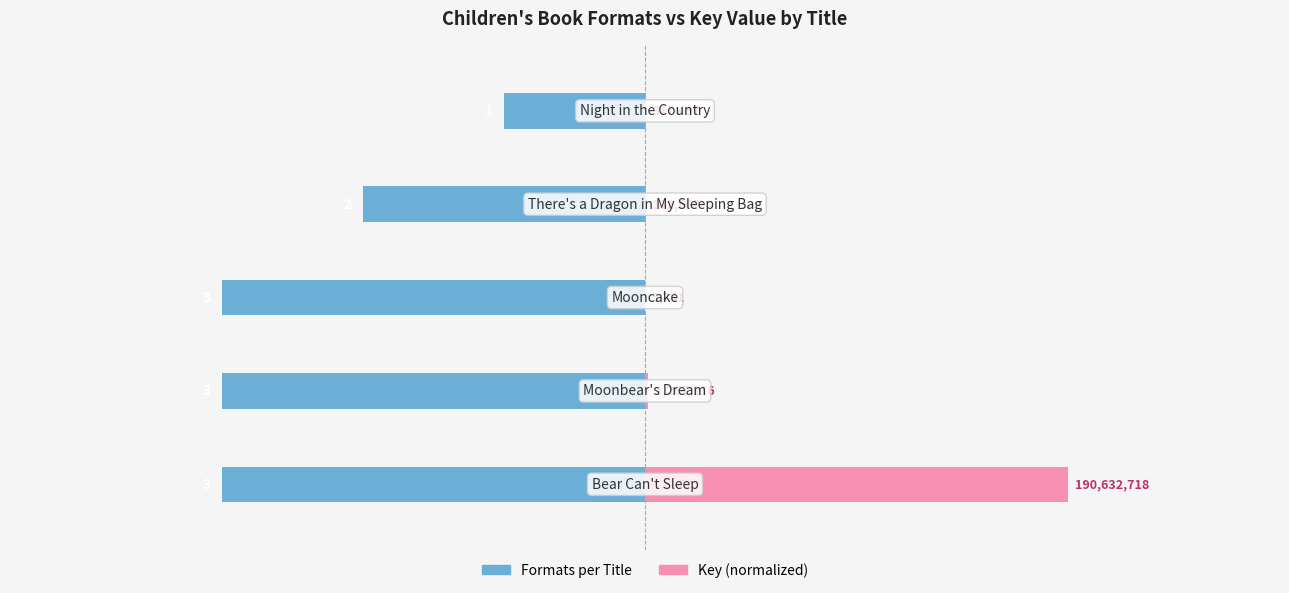

Is it true that Formats per Title equals -3.0 at 0?

True